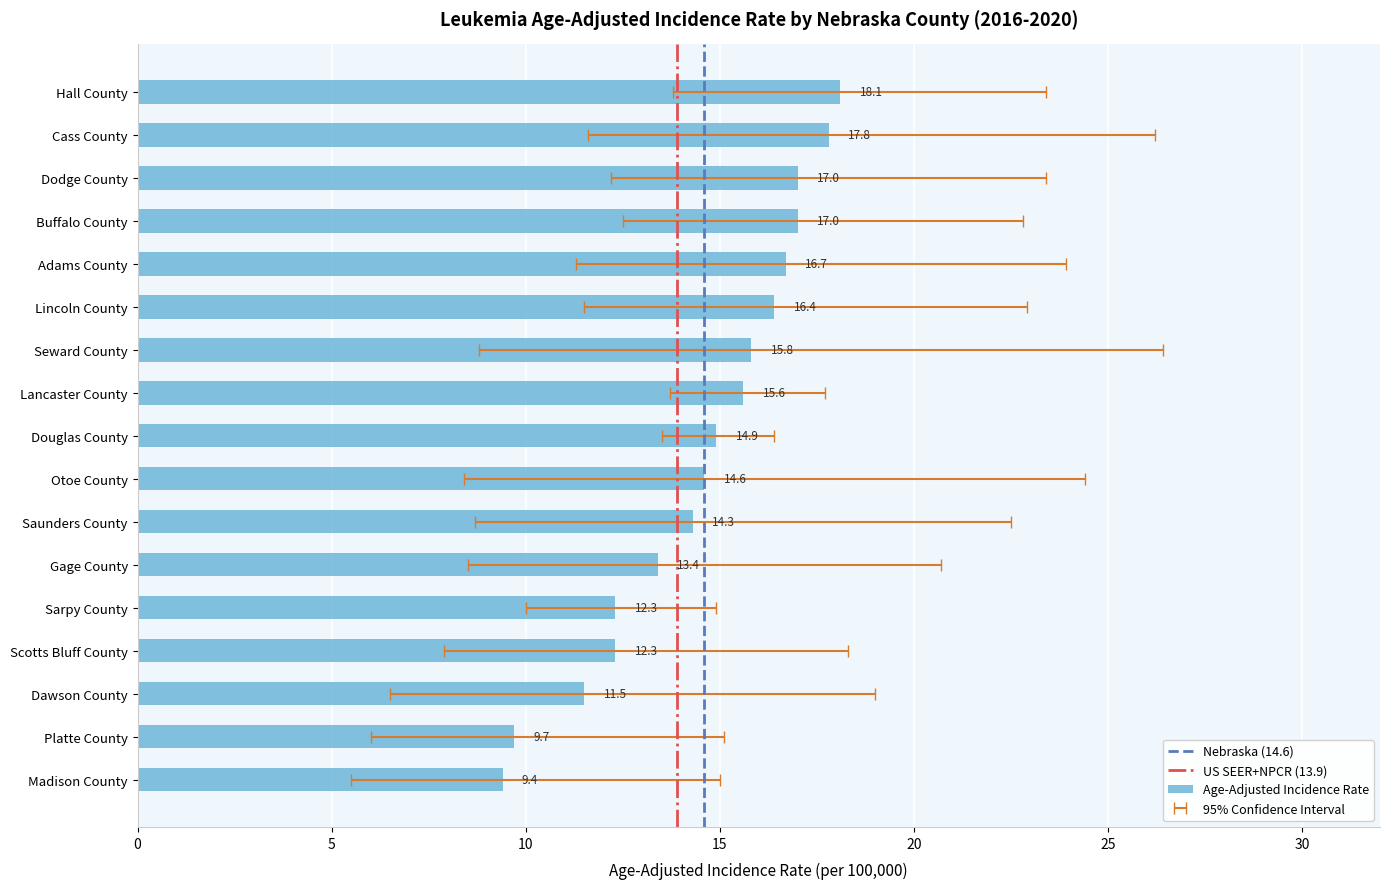

Between Otoe County and Saunders County, which series saw the biggest shift?

Upper 95% CI